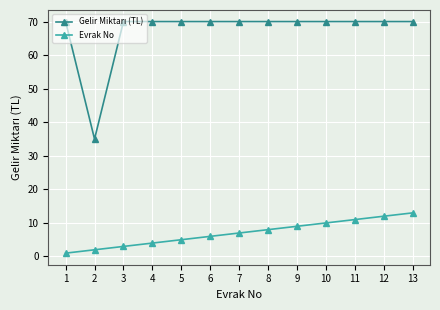

The Evrak No series shows 17 at 12. True or false?

False